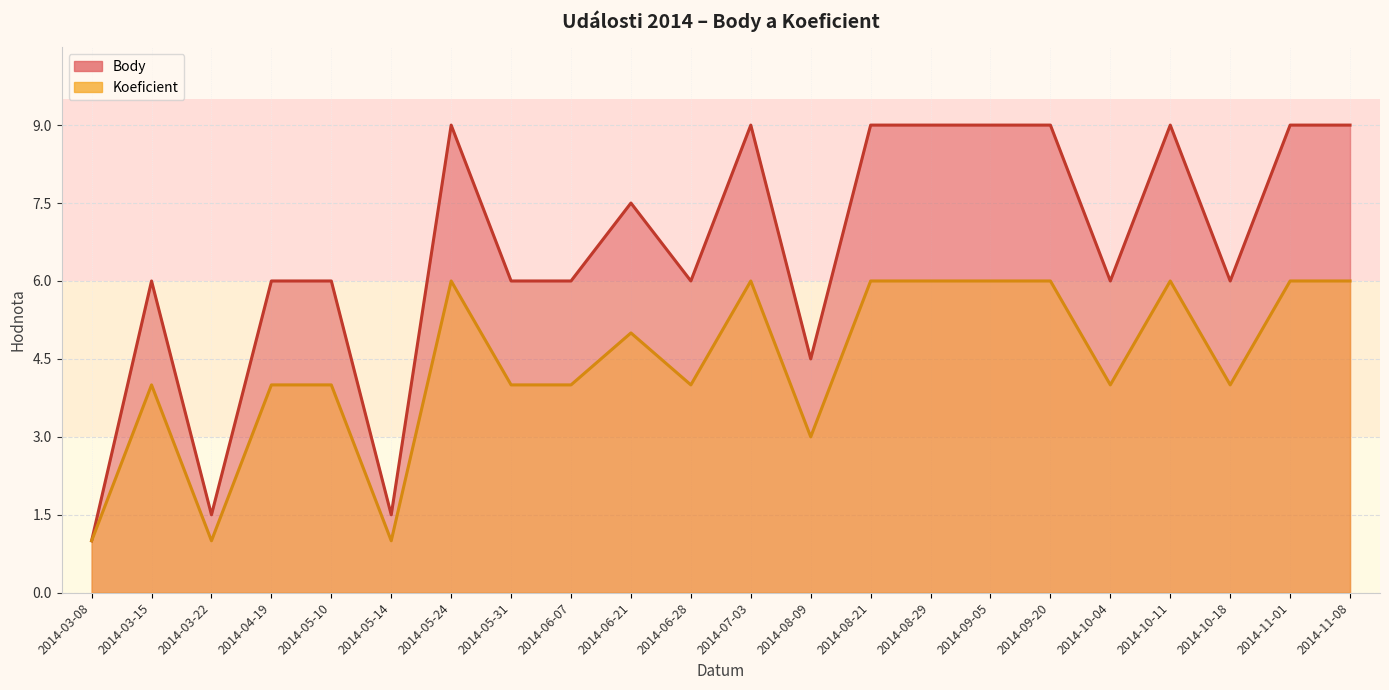

True or false: Koeficient and Body intersect in this chart.

False